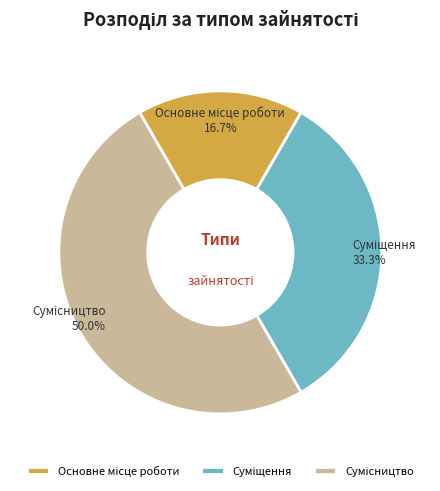

Which category has the biggest portion of the pie?

Сумісництво